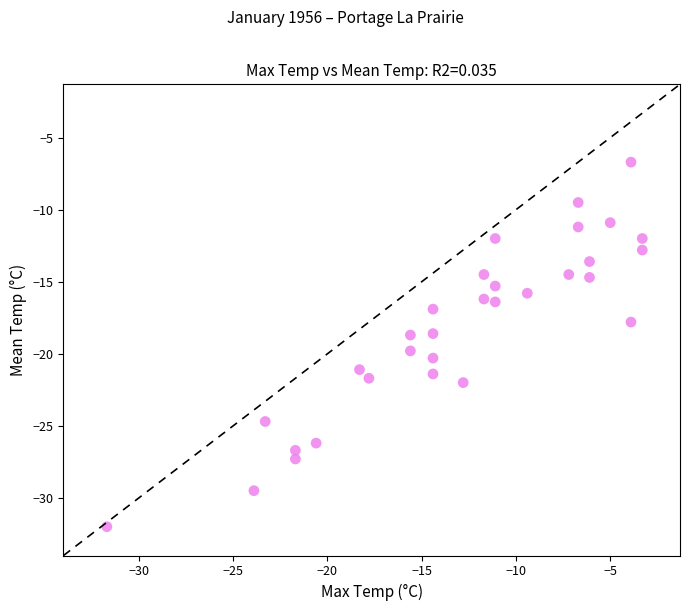

What is the range of Y values (max minus min)?

25.3